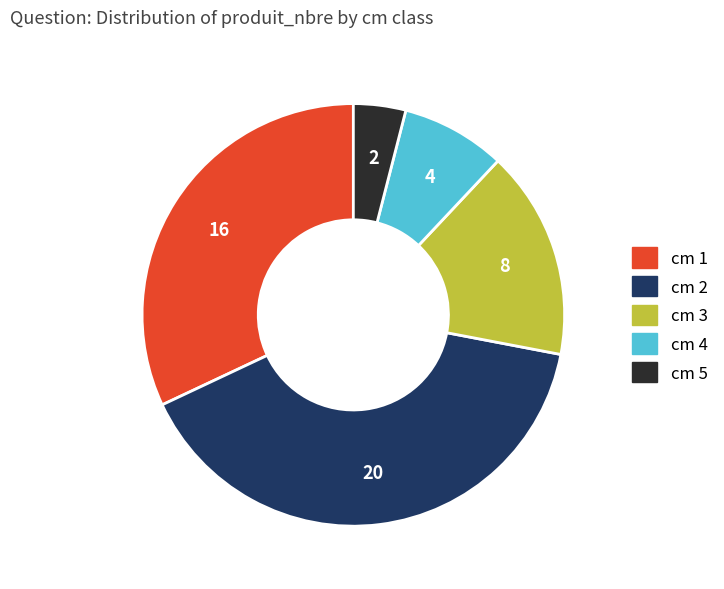

Is there any slice that represents more than half of the pie?

No